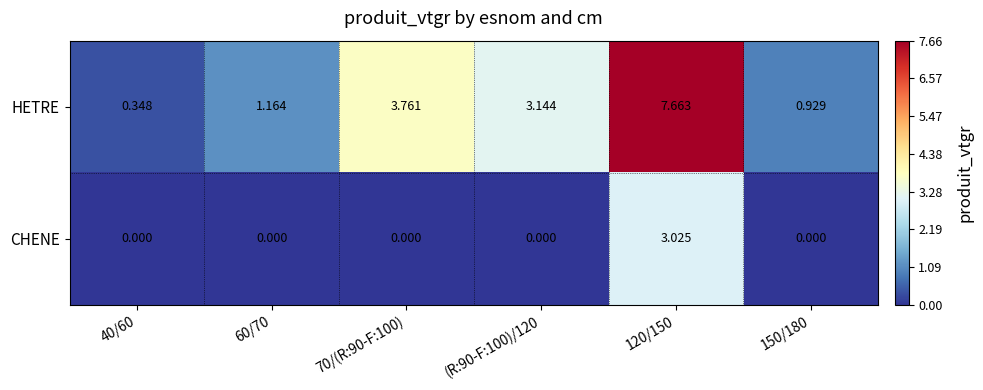

Which series has the largest range (max minus min)?

HETRE